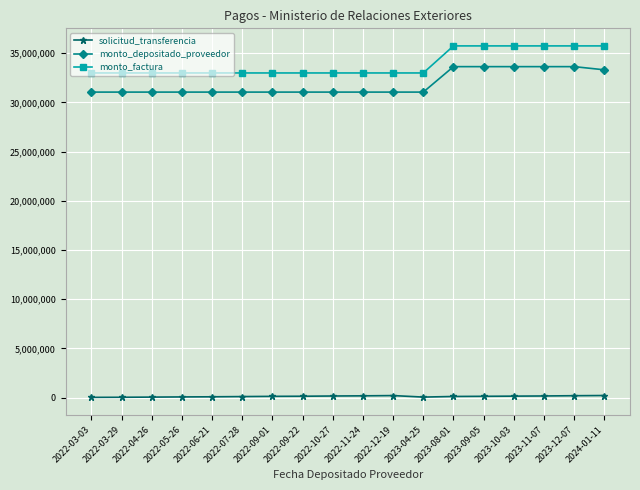

At 2022-06-21, list the series in order from largest to smallest.

monto_factura, monto_depositado_proveedor, solicitud_transferencia